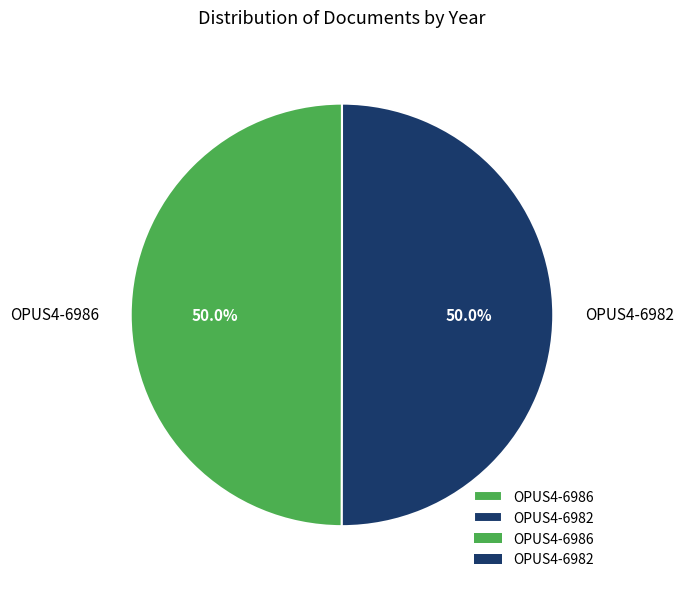

To the nearest percent, what percentage of the pie is OPUS4-6982?

50%